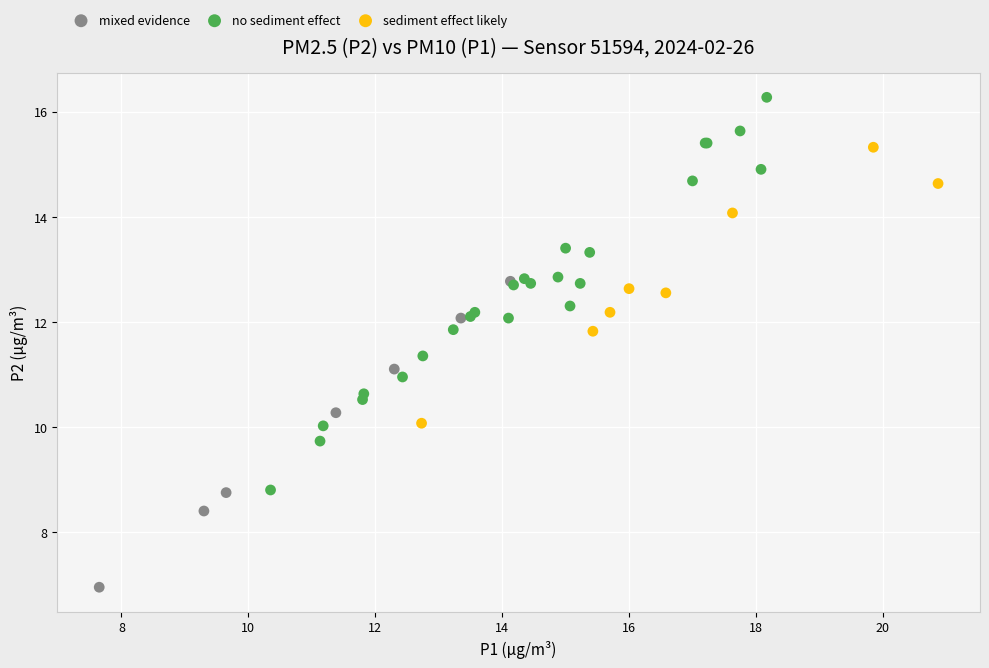

Which series reaches the maximum Y coordinate?

no sediment effect